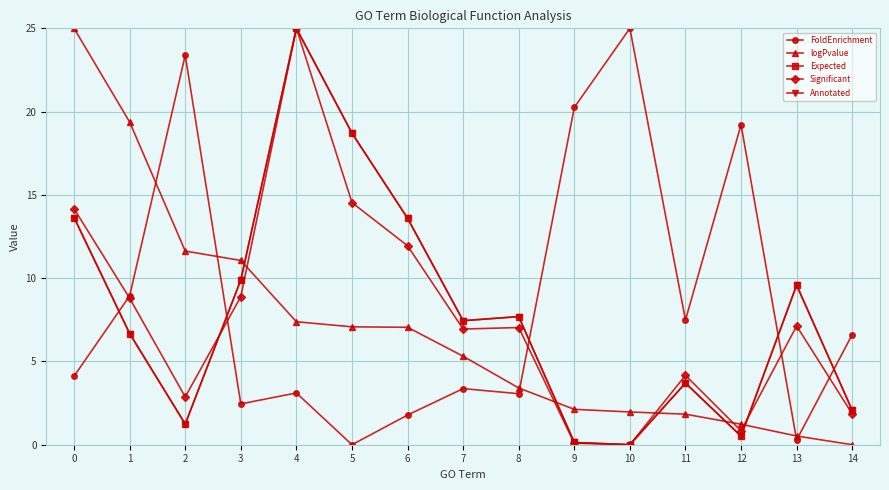

What is the difference between the maximum and minimum values in the Significant series?

25.0